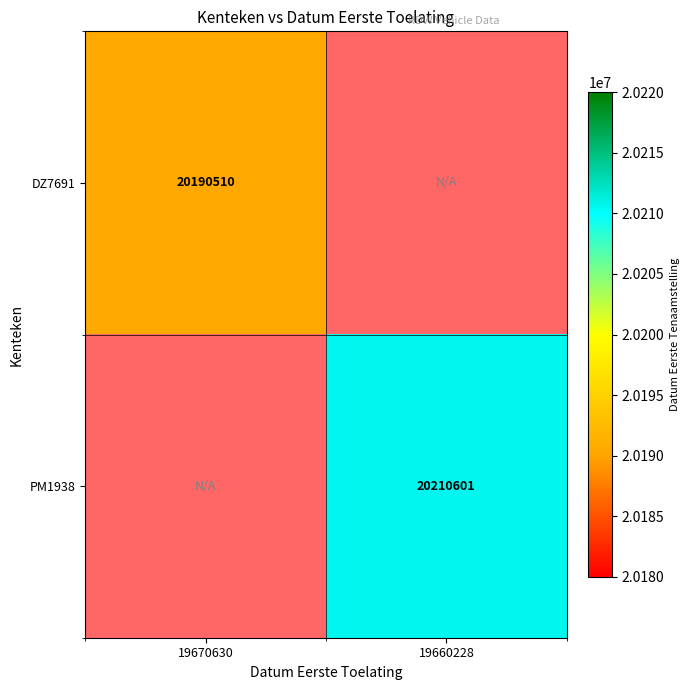

True or false: PM1938 has a value of 20210601 at 19660228.

True